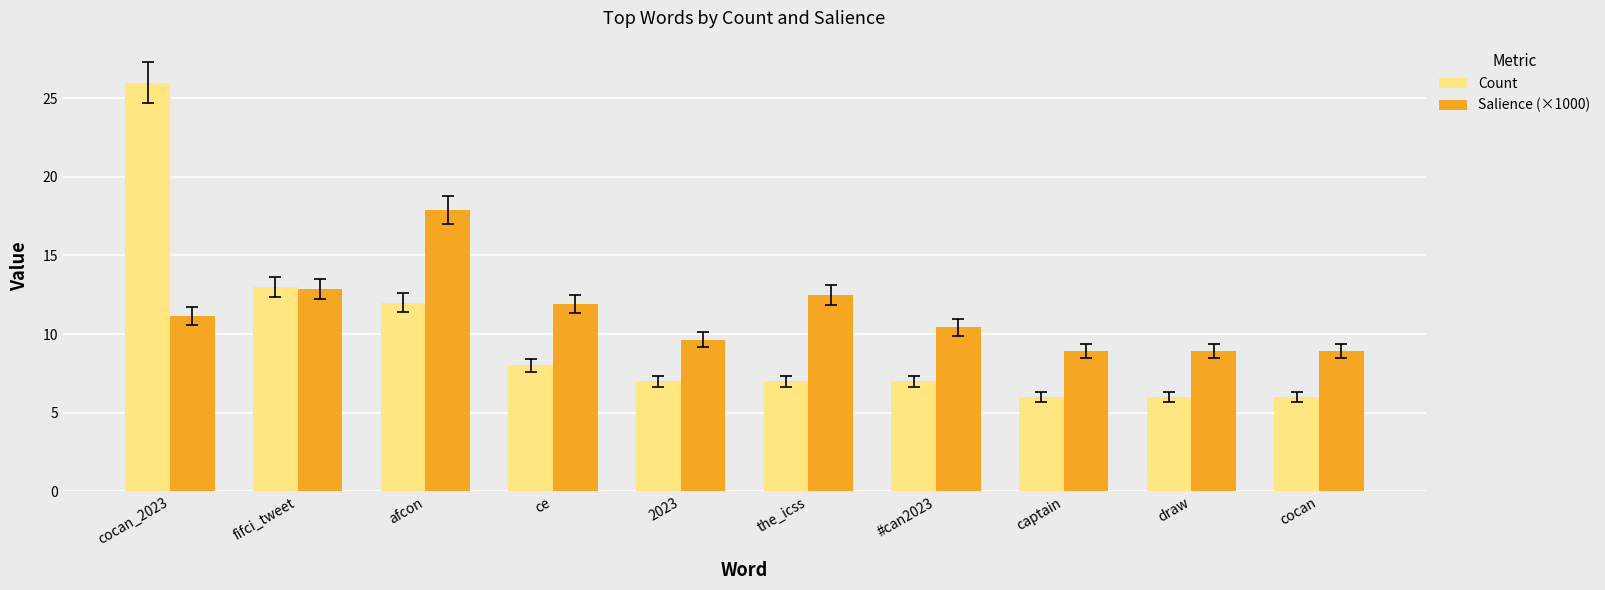

Reading left to right, extract all data points from this chart.

Count: 26.0	13.0	12.0	8.0	7.0	7.0	7.0	6.0	6.0	6.0
Salience (×1000): 11.1	12.8	17.9	11.9	9.6	12.5	10.4	8.9	8.9	8.9